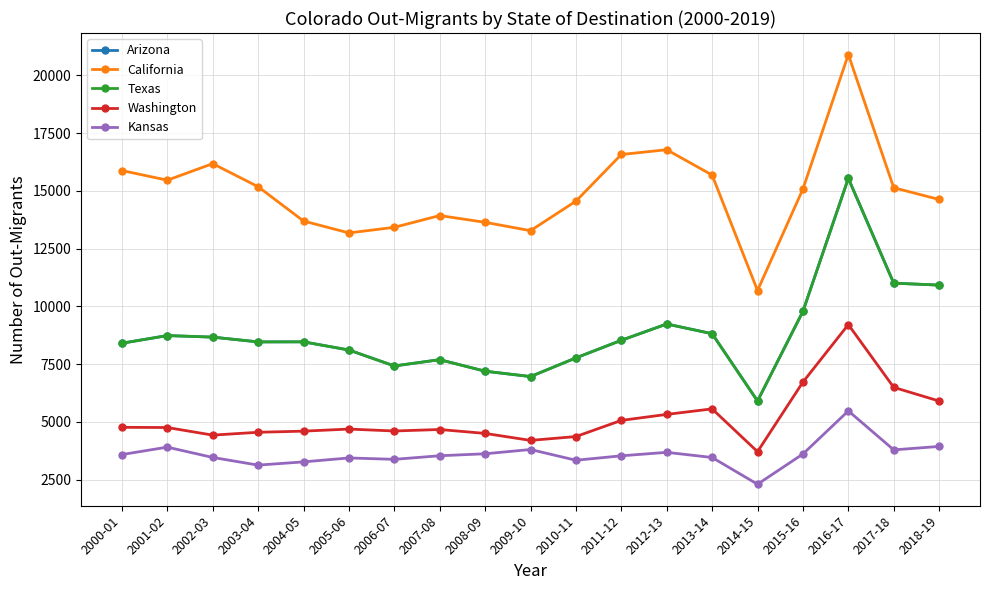

True or false: Washington has a value of 4606 at 2006-07.

True